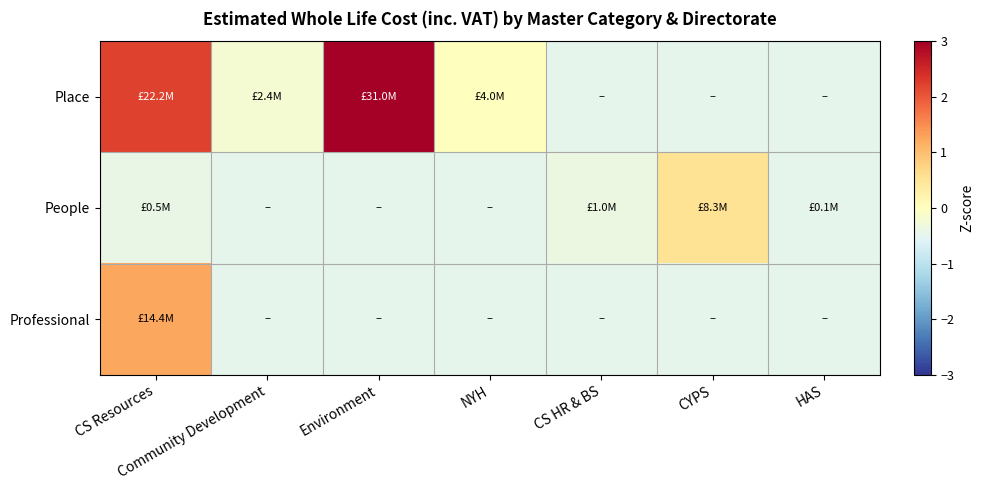

How many data points does each series have?

7